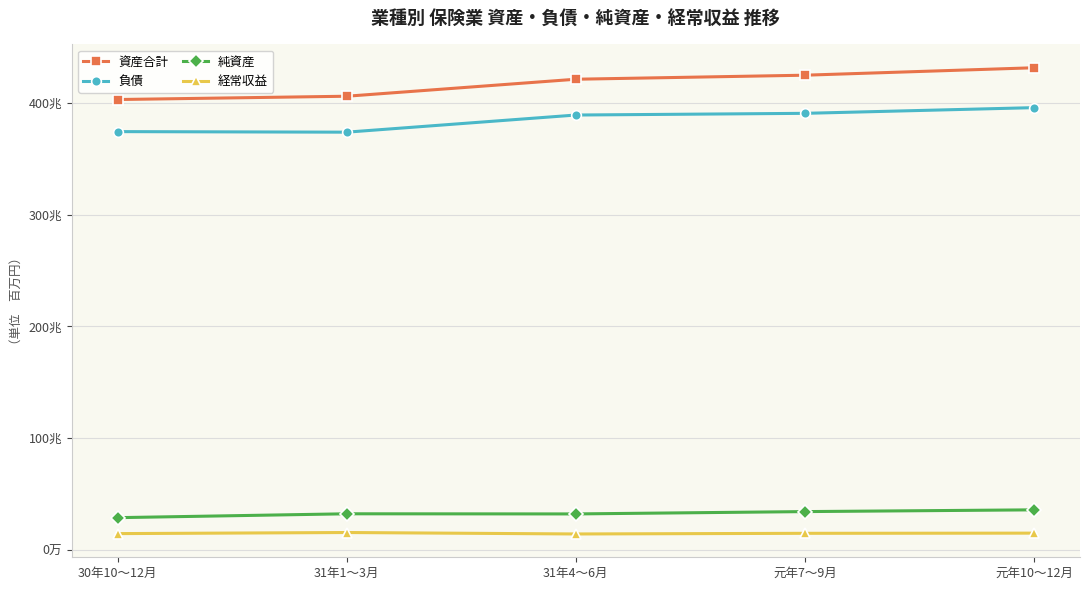

At which label is 資産合計 closest to 417212466?

31年4～6月